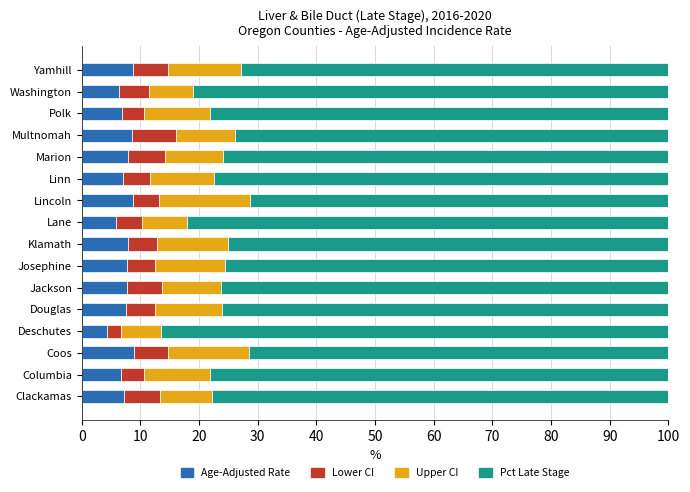

What is the lowest value of the Age-Adjusted Rate series?

4.2